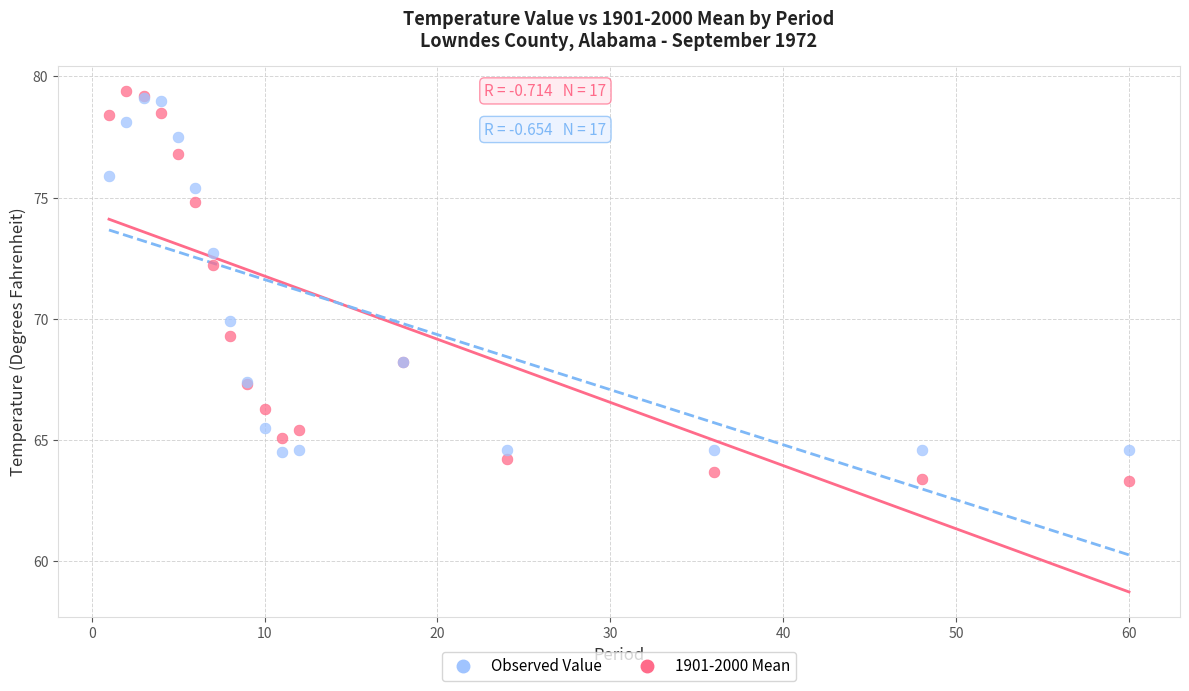

What are all the series names shown in the legend?

Observed Value, 1901-2000 Mean